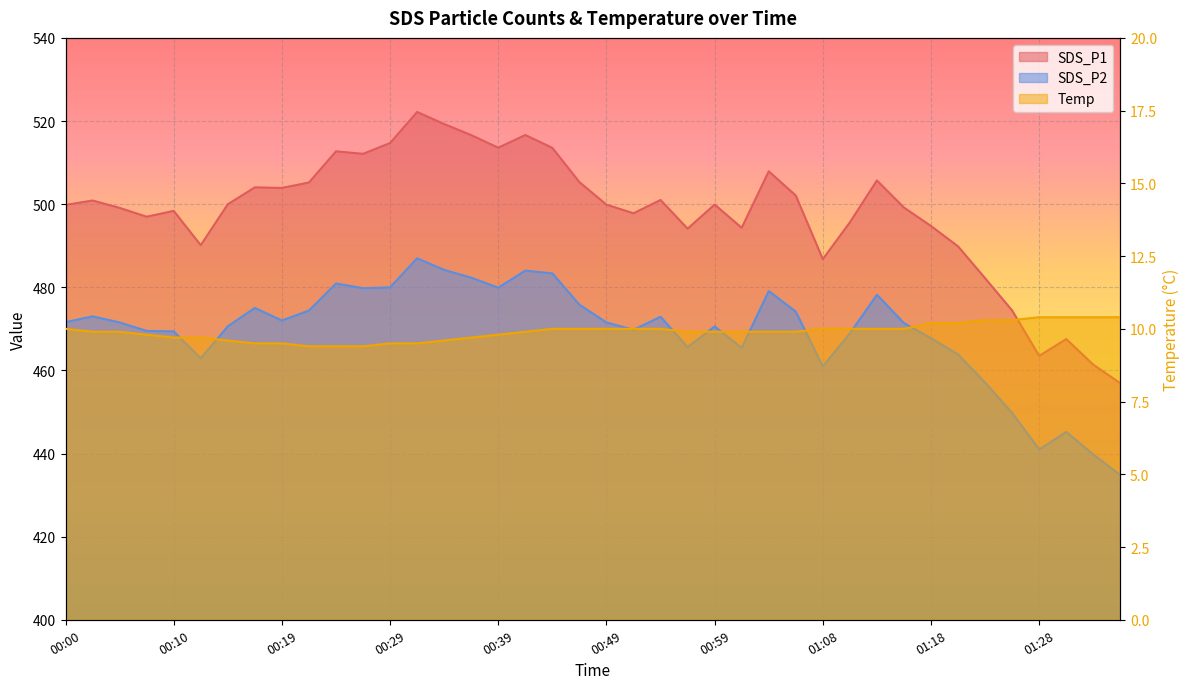

What is the sum of all SDS_P2 values?

18774.6